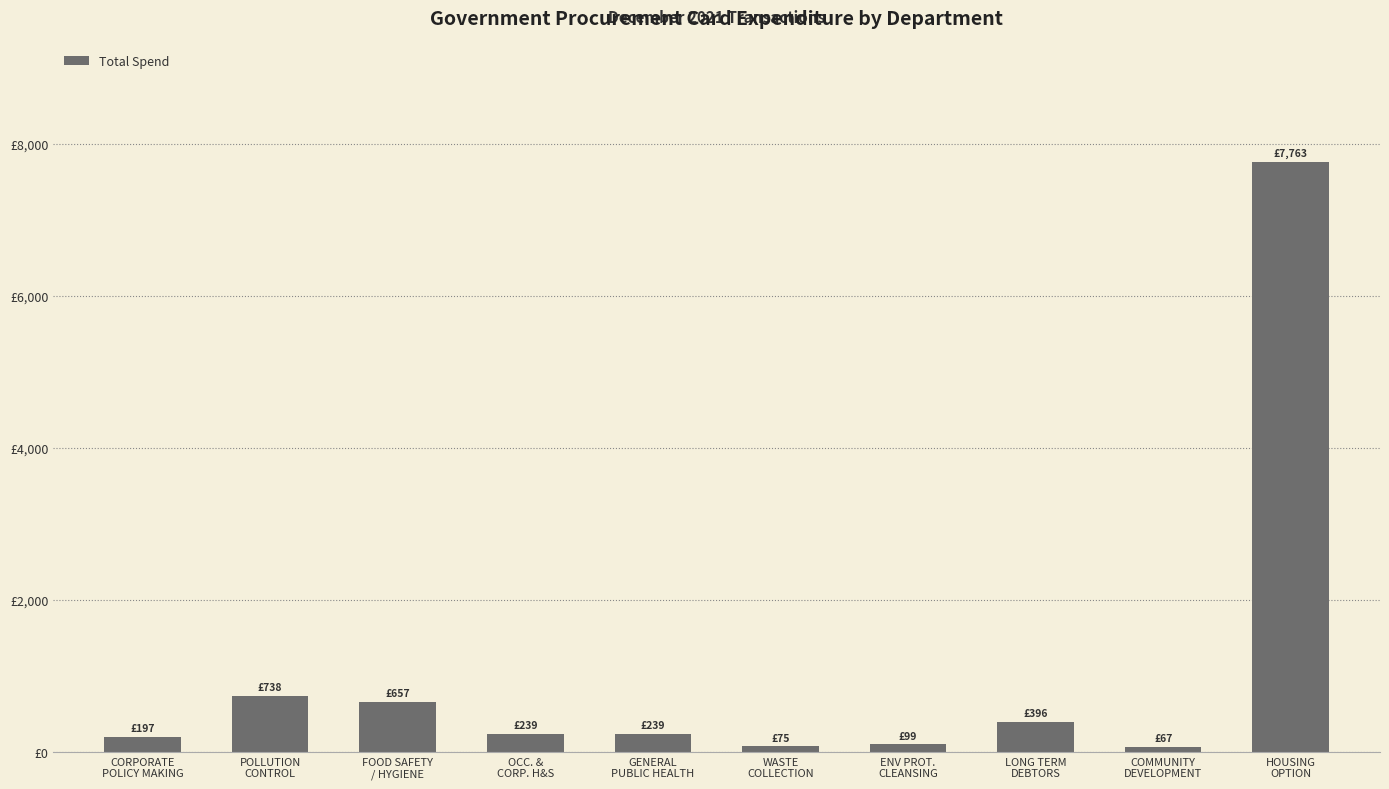

Does the chart contain any negative values?

No